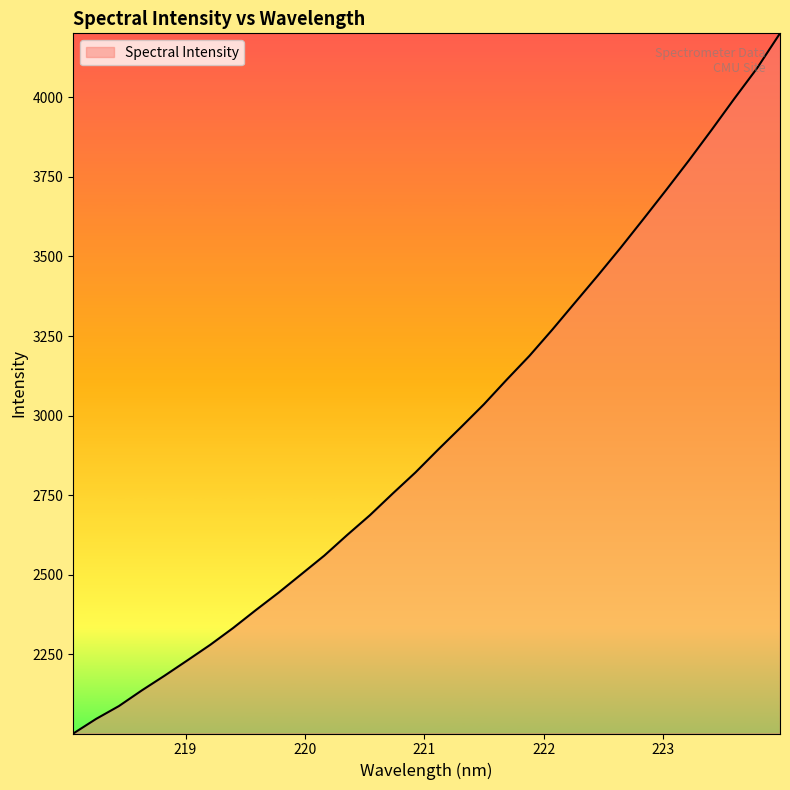

What is the difference between the maximum and minimum values?

2199.9